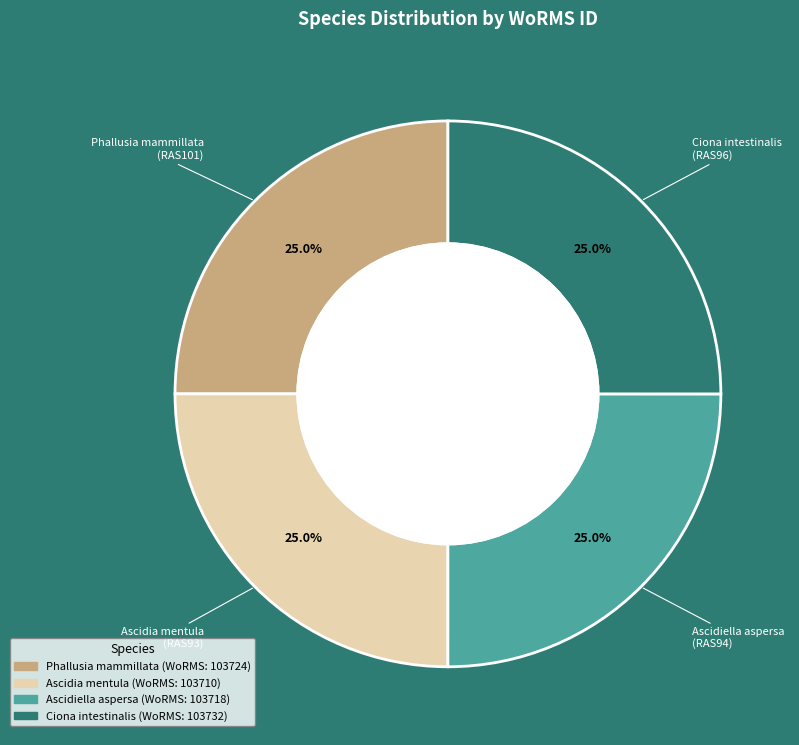

What percentage is the Ciona intestinalis slice, to the nearest percent?

25%